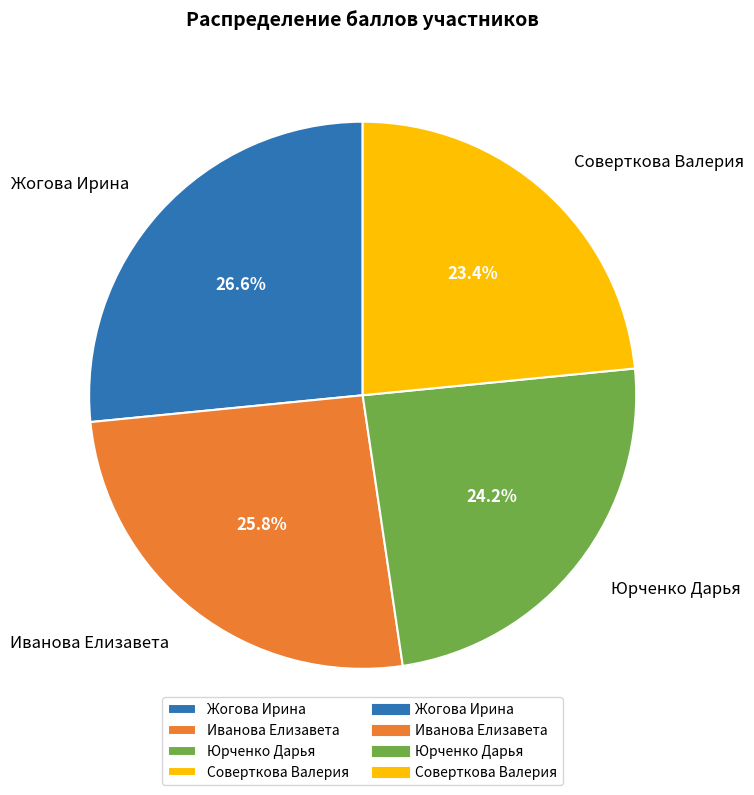

True or false: Жогова Ирина accounts for 27% of the total.

True